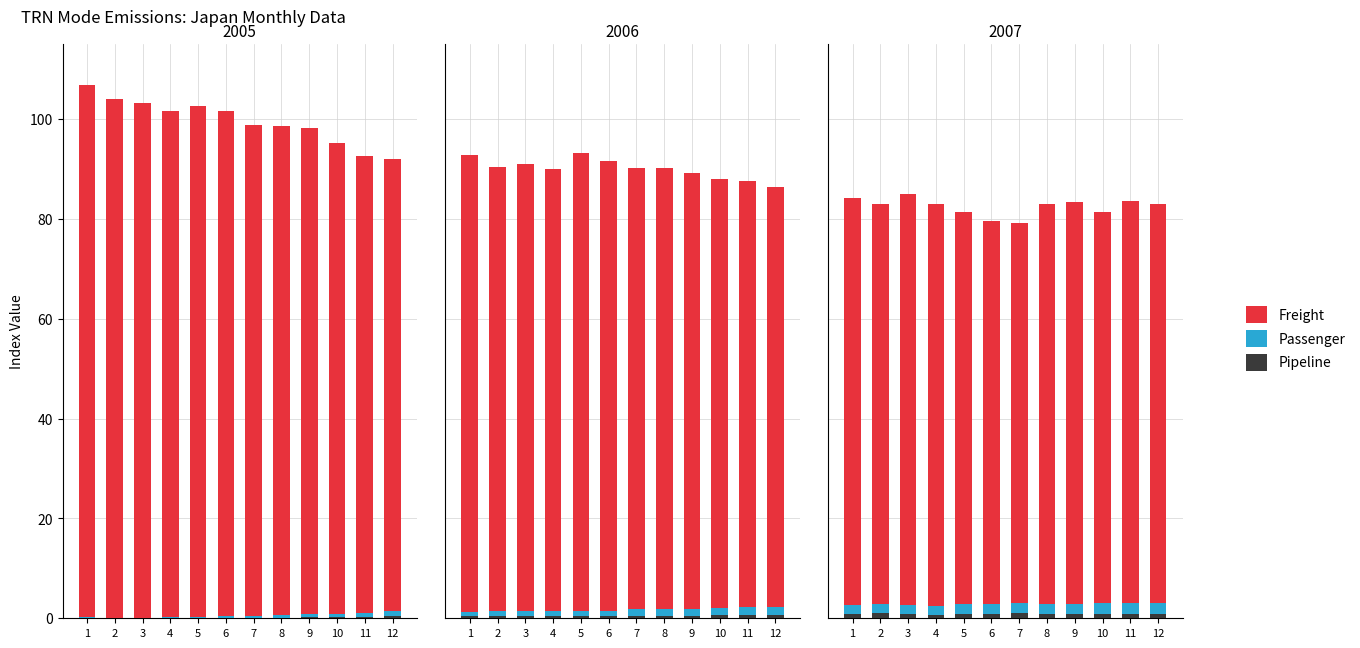

Which series has the largest range (max minus min)?

Freight